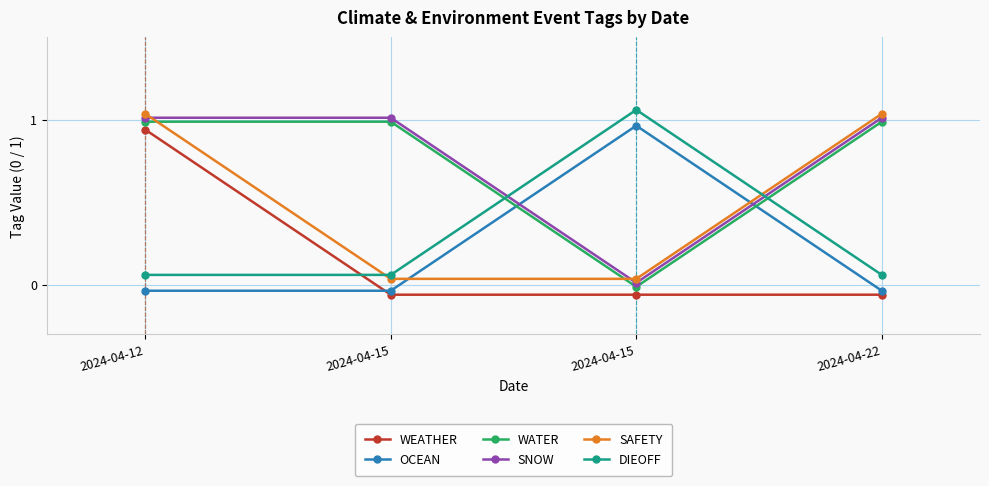

How many intersections are there between SAFETY and SNOW?

2